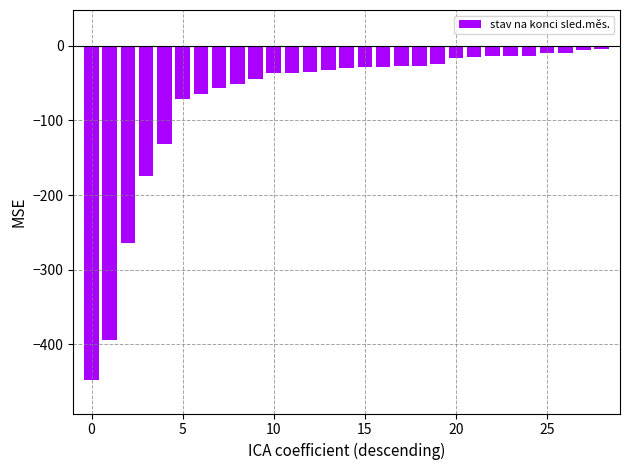

What is the difference between the maximum and minimum values?

444